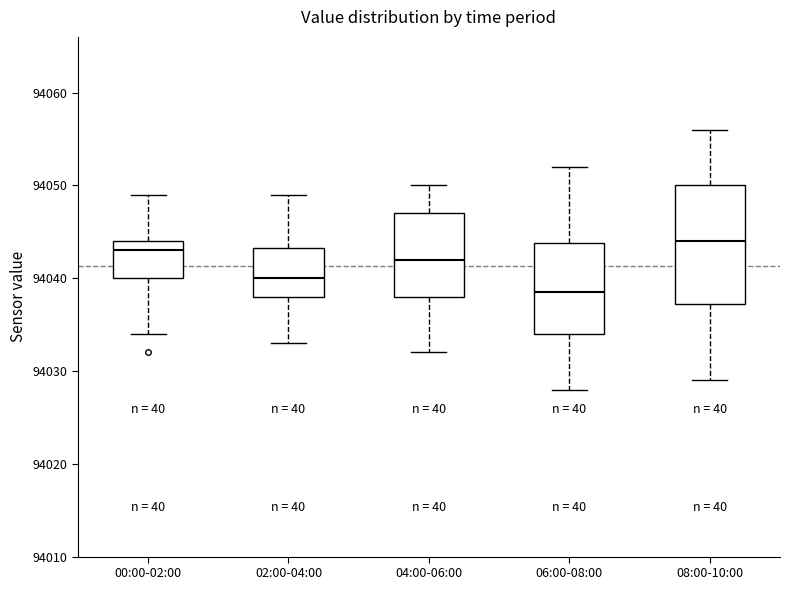

Where is the lower edge of the box for 02:00-04:00 on the y-axis? The values are not printed on the chart, so give them approximately, as read against the axis.

94038